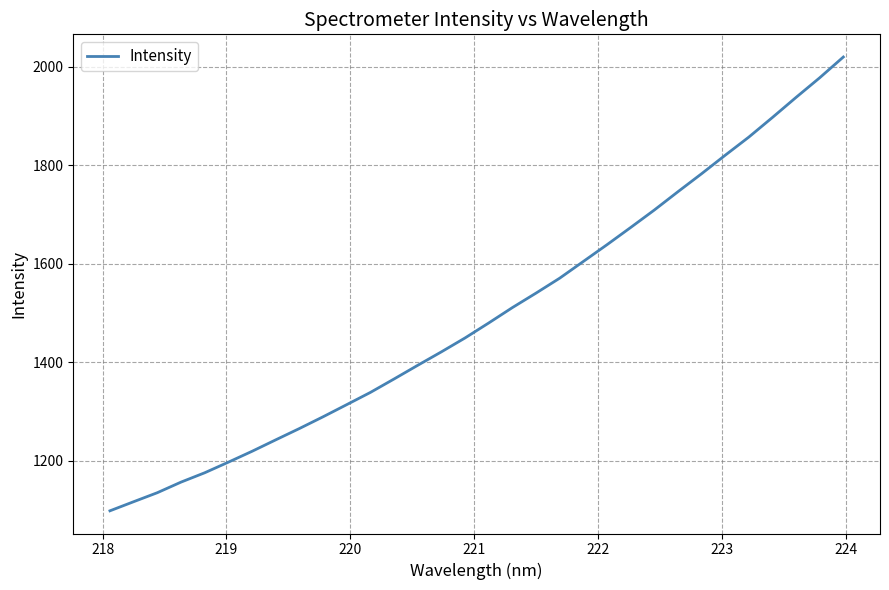

What is the maximum value shown in the chart?

2020.1